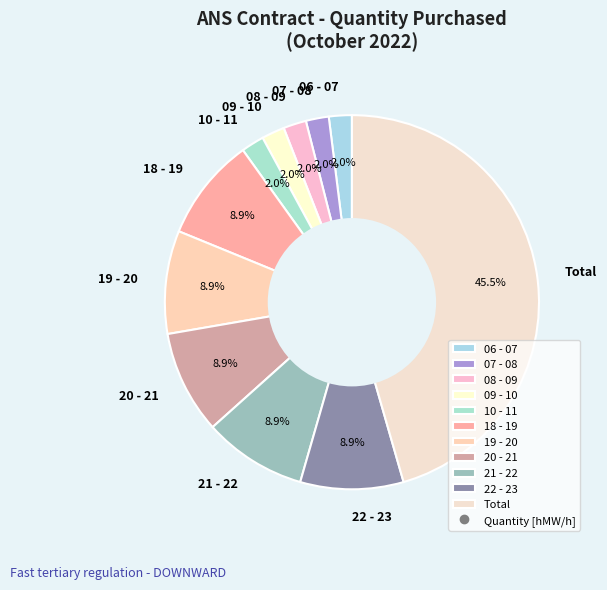

What percentage is the 21 - 22 slice, to the nearest percent?

9%